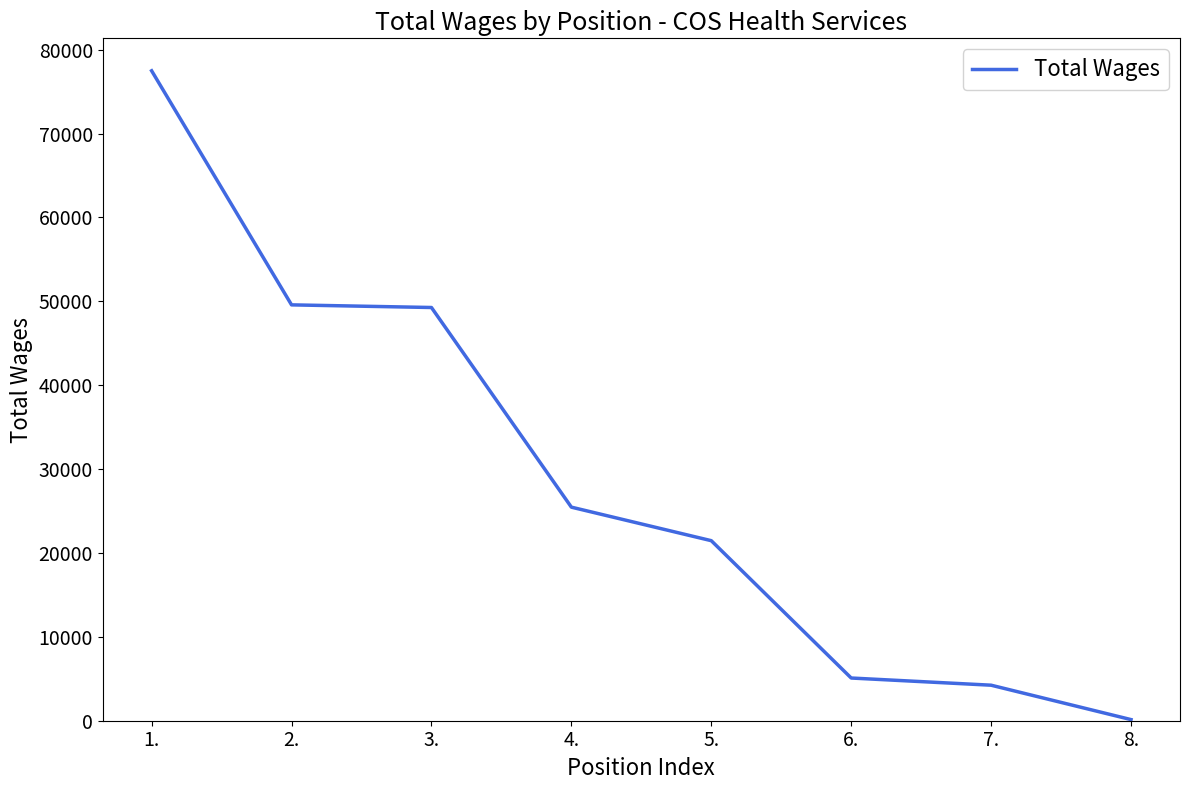

What is the greatest value displayed?

77488